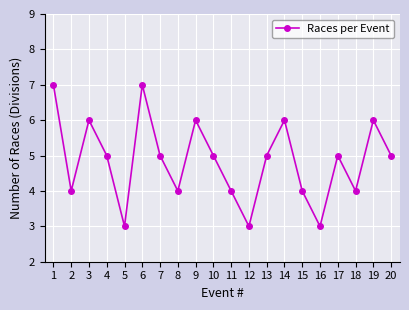

The chart shows a value of 1 at 15. True or false?

False